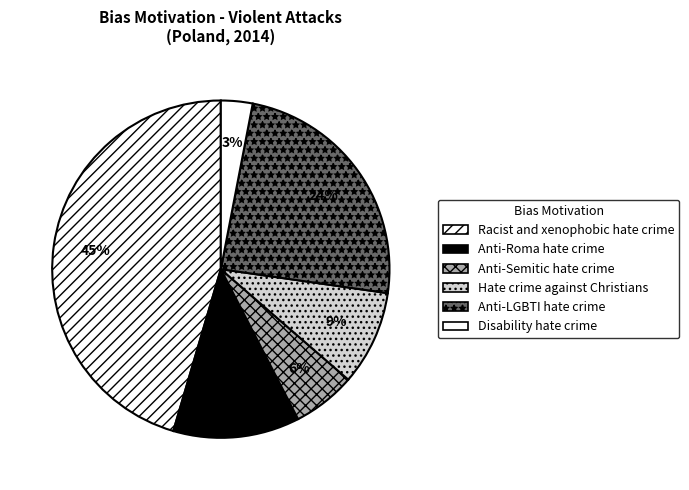

What percentage is NOT represented by Racist and xenophobic hate crime?

54.5%